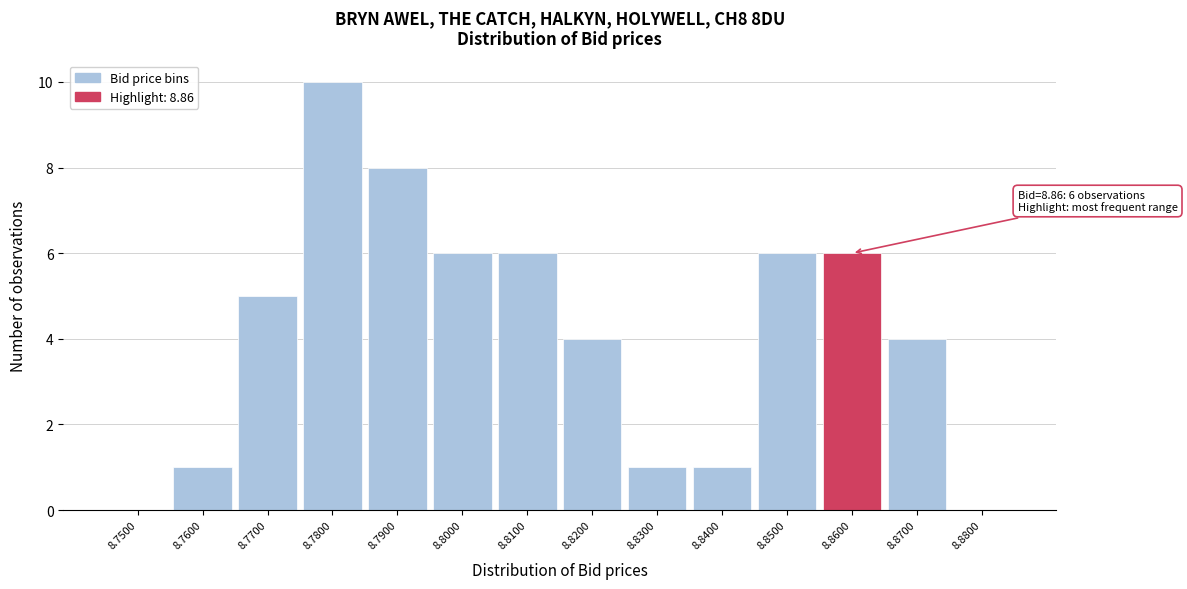

Reading left to right, what are all the values shown in this chart?

8.7500=0	8.7600=1	8.7700=5	8.7800=10	8.7900=8	8.8000=6	8.8100=6	8.8200=4	8.8300=1	8.8400=1	8.8500=6	8.8600=6	8.8700=4	8.8800=0